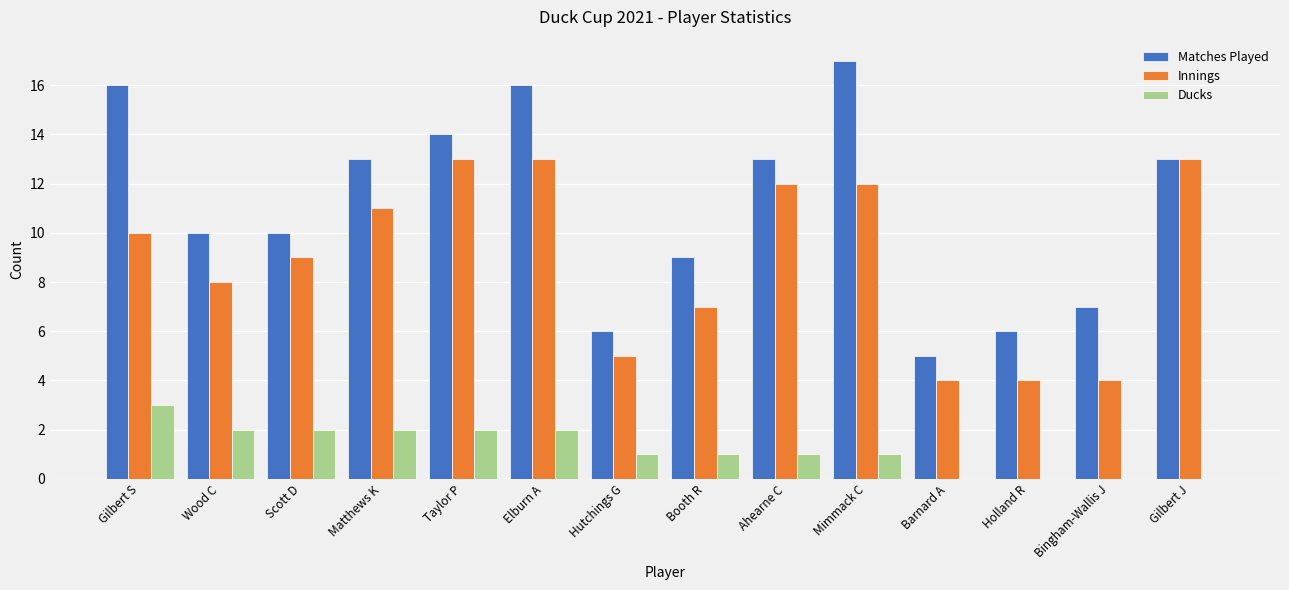

Reading left to right, what are all the values shown in this chart?

Matches Played: Gilbert S=16	Wood C=10	Scott D=10	Matthews K=13	Taylor P=14	Elburn A=16	Hutchings G=6	Booth R=9	Ahearne C=13	Mimmack C=17	Barnard A=5	Holland R=6	Bingham-Wallis J=7	Gilbert J=13
Innings: Gilbert S=10	Wood C=8	Scott D=9	Matthews K=11	Taylor P=13	Elburn A=13	Hutchings G=5	Booth R=7	Ahearne C=12	Mimmack C=12	Barnard A=4	Holland R=4	Bingham-Wallis J=4	Gilbert J=13
Ducks: Gilbert S=3	Wood C=2	Scott D=2	Matthews K=2	Taylor P=2	Elburn A=2	Hutchings G=1	Booth R=1	Ahearne C=1	Mimmack C=1	Barnard A=0	Holland R=0	Bingham-Wallis J=0	Gilbert J=0